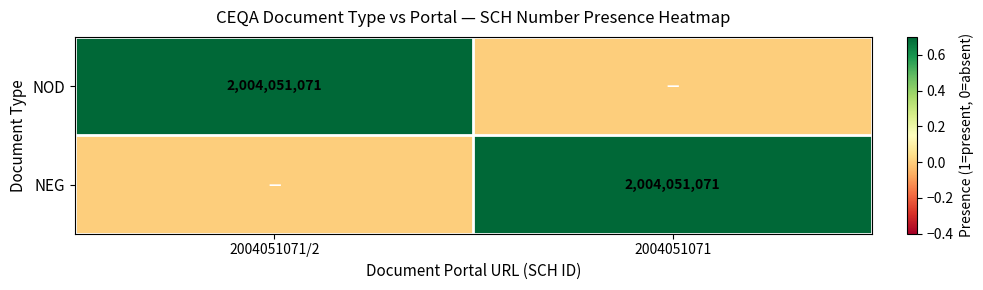

Is it true that NEG equals 3099549901 at 2004051071?

False